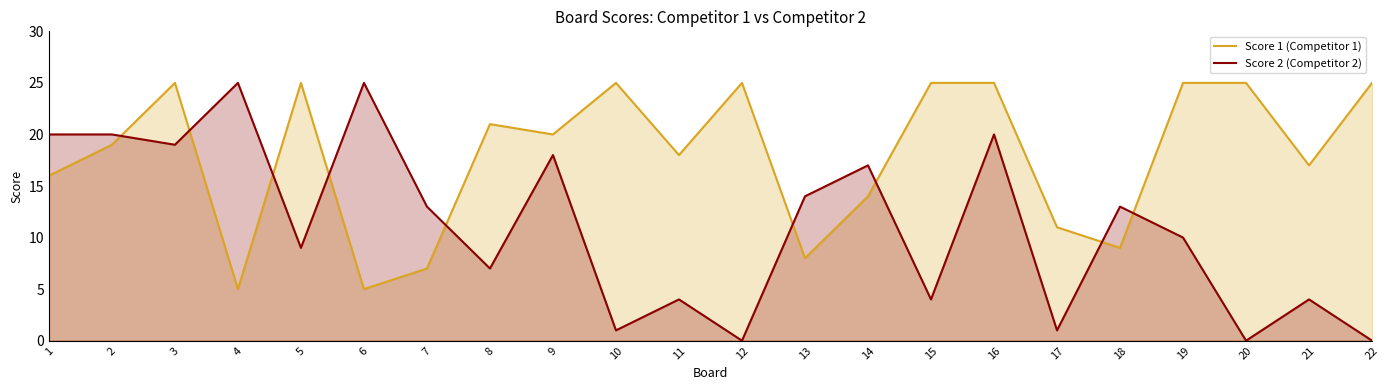

What value does the Score 1 (Competitor 1) series have at 15?

25